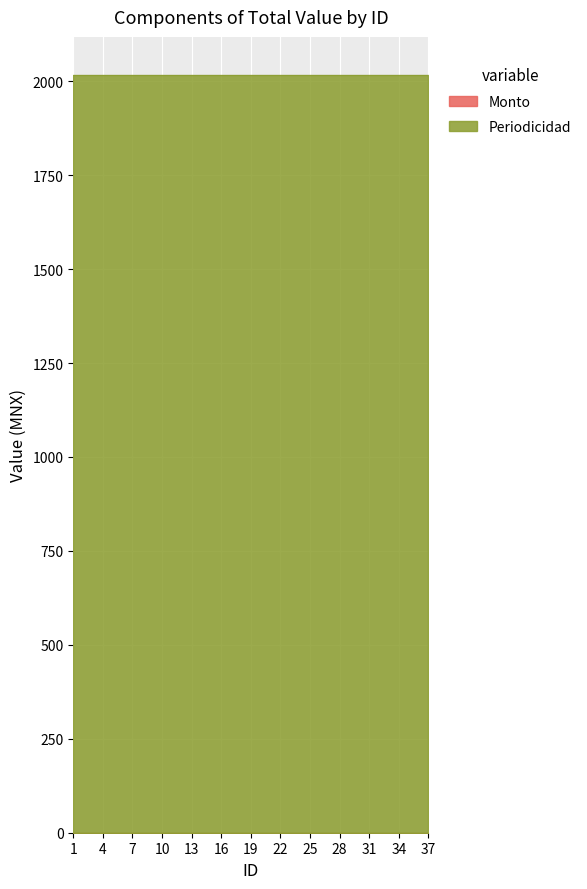

Which series has the largest range (max minus min)?

Monto